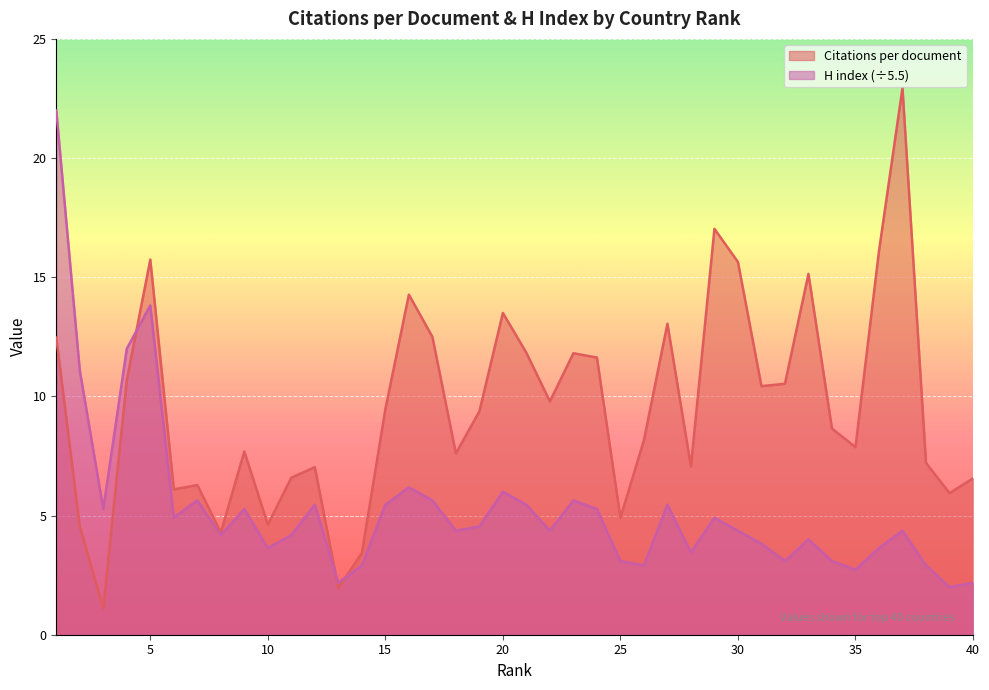

Is the value of Citations per document at 31 greater than the value of H index at 31?

Yes